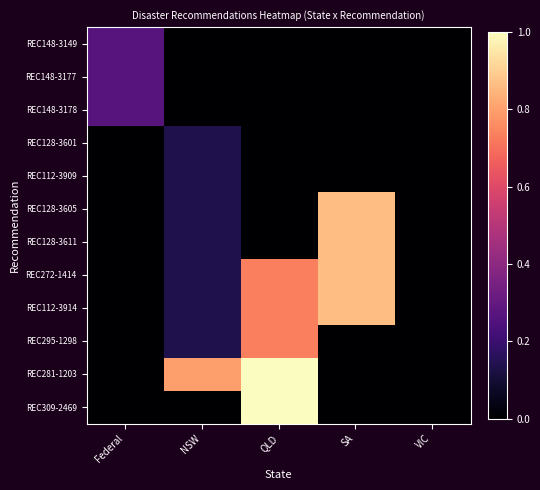

Rank the series by their maximum value, from highest to lowest.

REC281-1203, REC309-2469, REC128-3605, REC128-3611, REC272-1414, REC112-3914, REC295-1298, REC148-3149, REC148-3177, REC148-3178, REC128-3601, REC112-3909